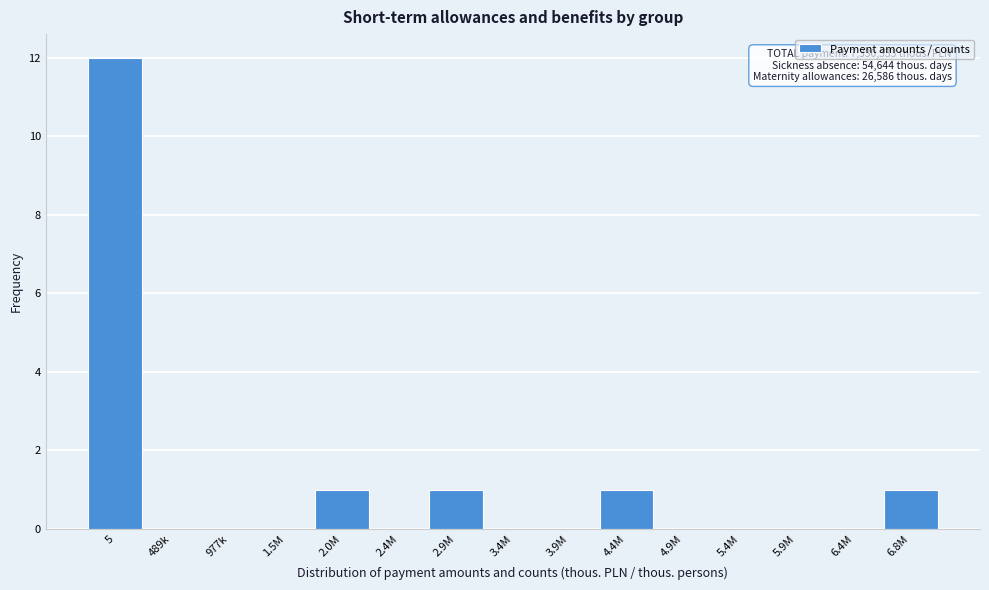

Reading right to left, list all the values displayed in this chart.

6.8M=1	6.4M=0	5.9M=0	5.4M=0	4.9M=0	4.4M=1	3.9M=0	3.4M=0	2.9M=1	2.4M=0	2.0M=1	1.5M=0	977k=0	489k=0	5=12